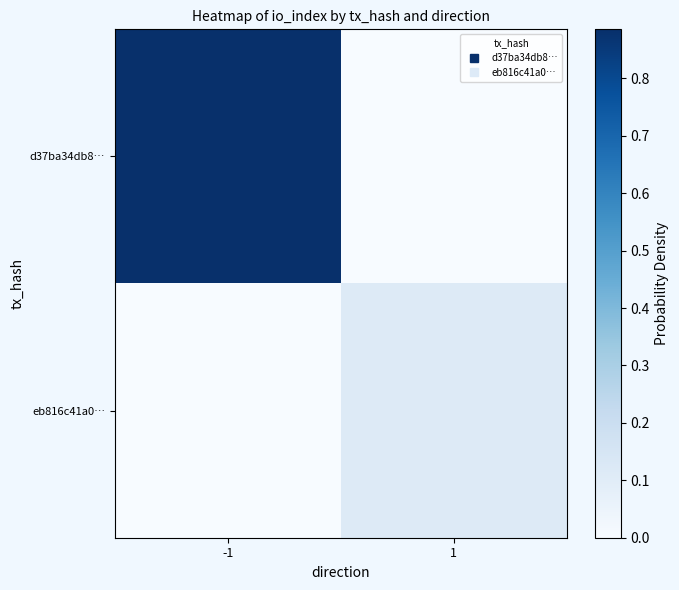

Reading left to right, what are all the values shown in this chart?

d37ba34db8…: -1=0.9	1=0.0
eb816c41a0…: -1=0.0	1=0.1